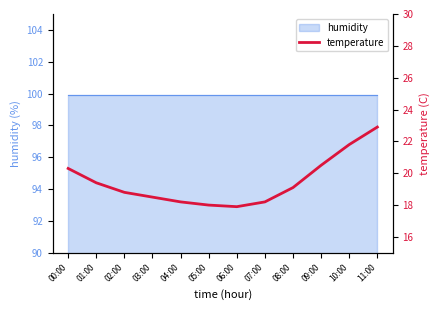

What is the difference between the maximum and minimum values?

5.0